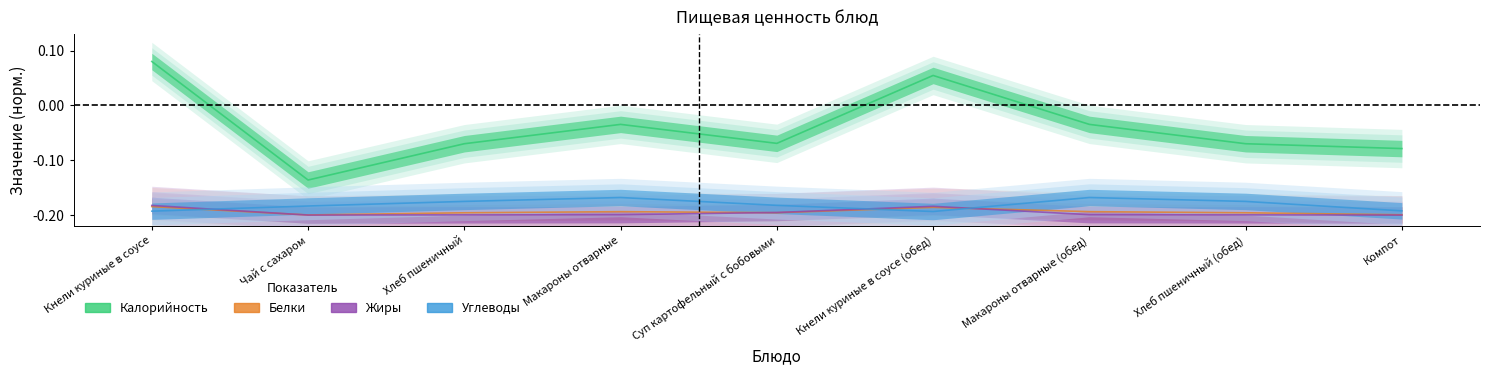

At which category is the sum across all series the highest?

Кнели куриные в соусе